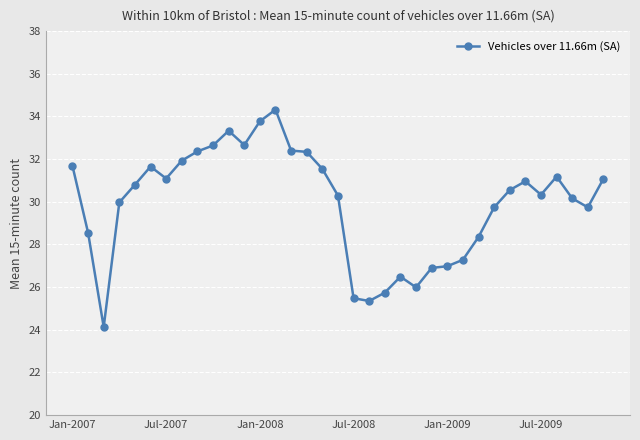

What is the difference between the maximum and second lowest values?

9.0